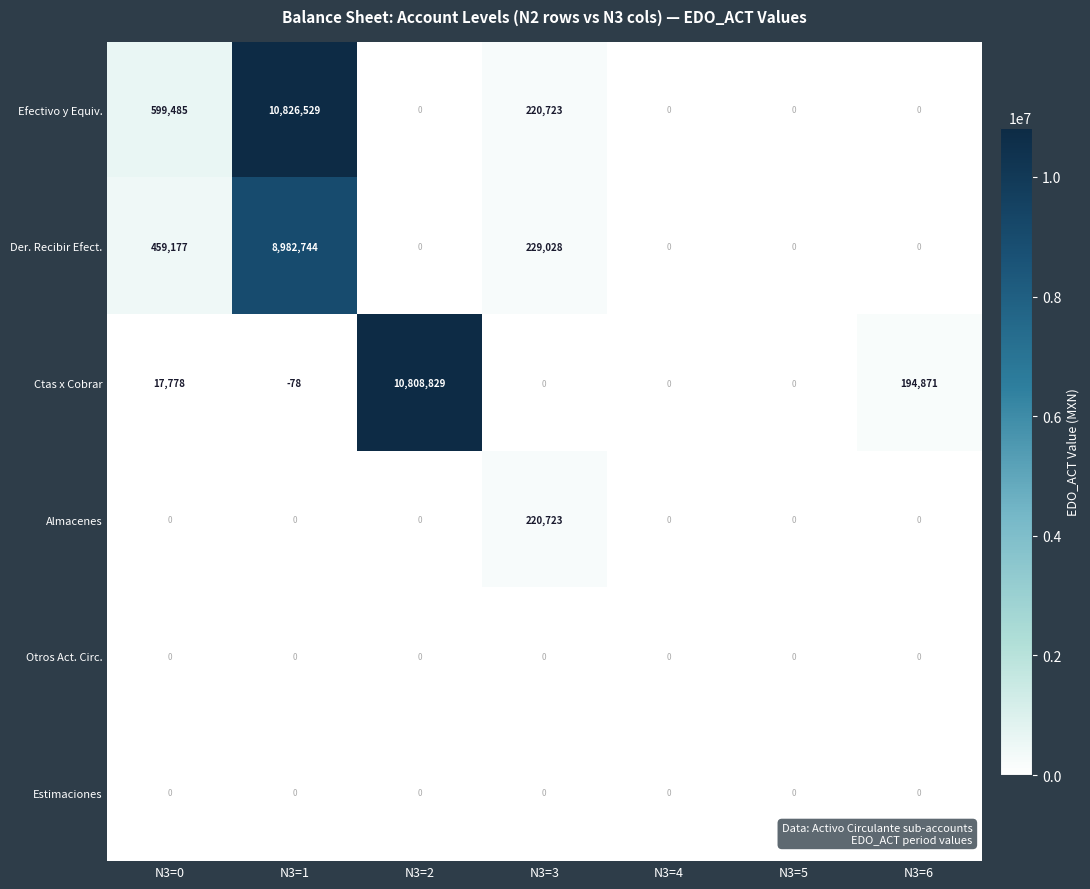

Which series has the largest range (max minus min)?

Efectivo y Equiv.